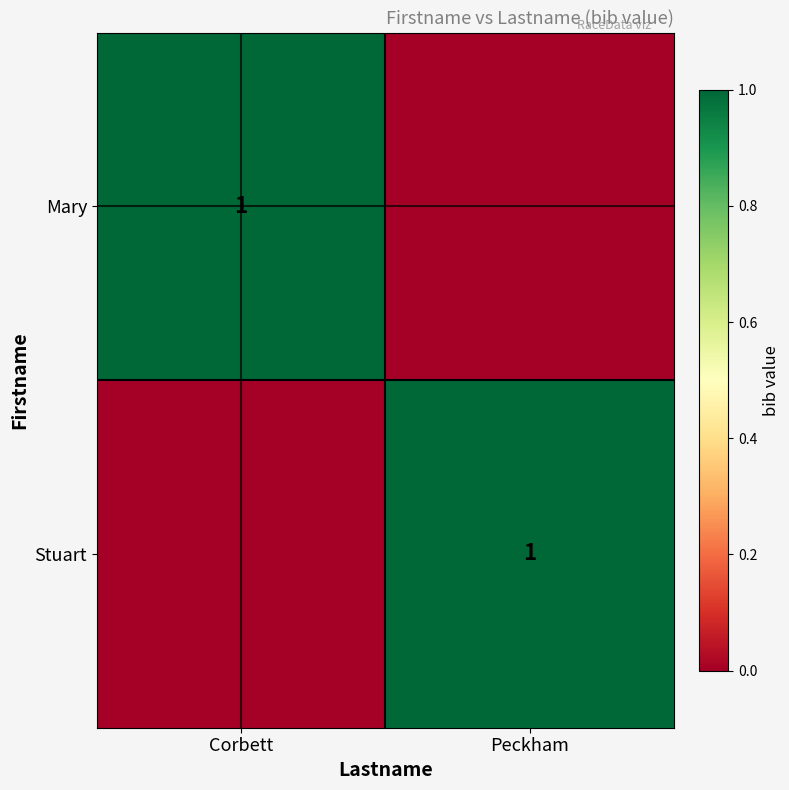

Between Peckham and Corbett, which is larger?

Corbett